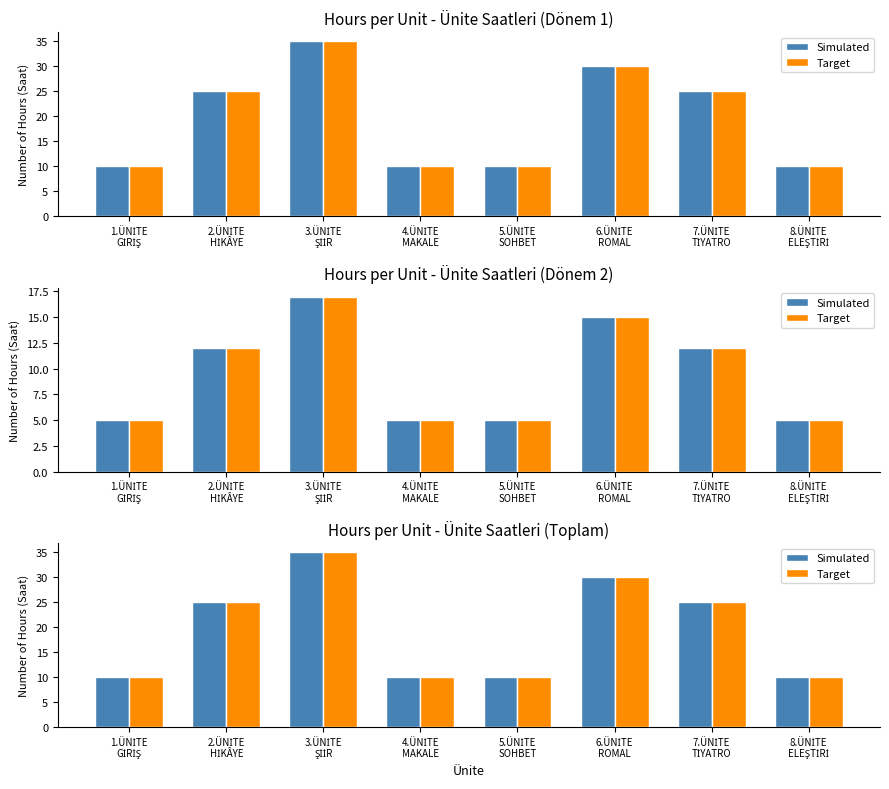

At how many categories does at least one series exceed 27?

2